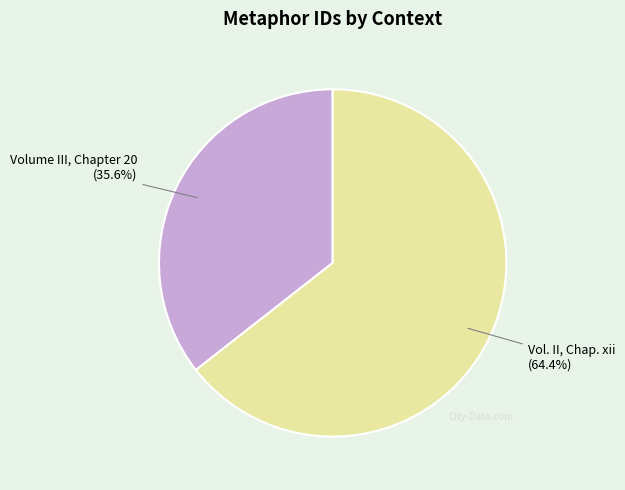

Does any single category account for the majority?

Yes